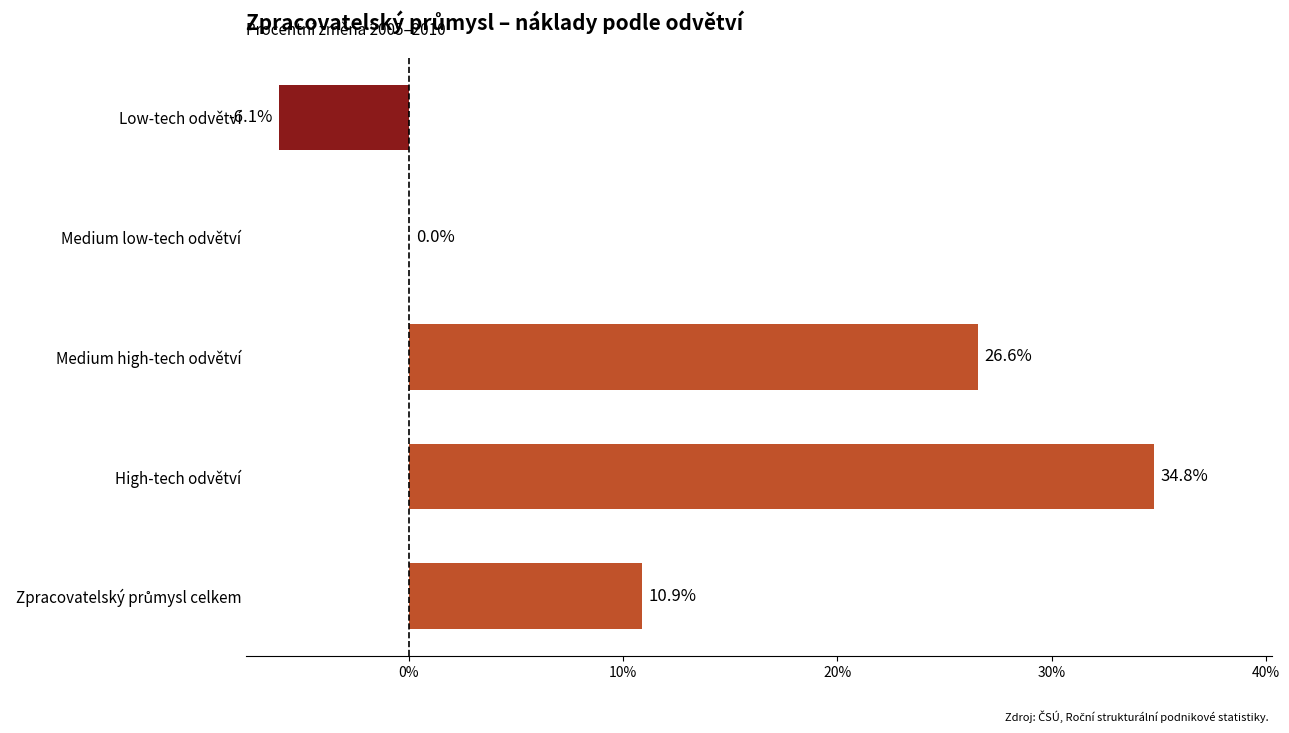

What value does the data have at Low-tech odvětví?

-6.1